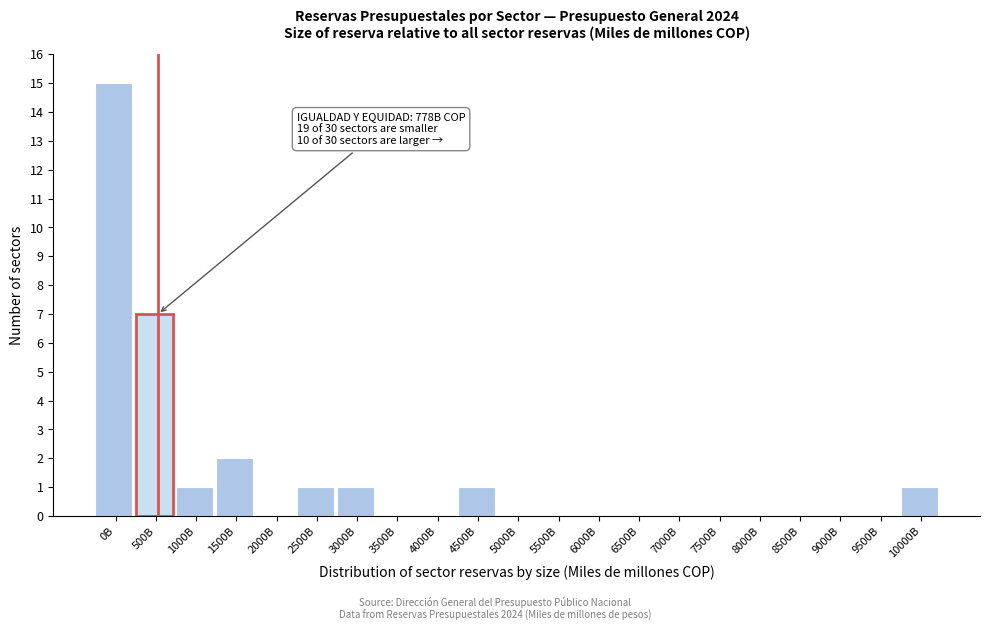

Reading left to right, transcribe all the data shown in this chart.

0B=15	500B=7	1000B=1	1500B=2	2000B=0	2500B=1	3000B=1	3500B=0	4000B=0	4500B=1	5000B=0	5500B=0	6000B=0	6500B=0	7000B=0	7500B=0	8000B=0	8500B=0	9000B=0	9500B=0	10000B=1